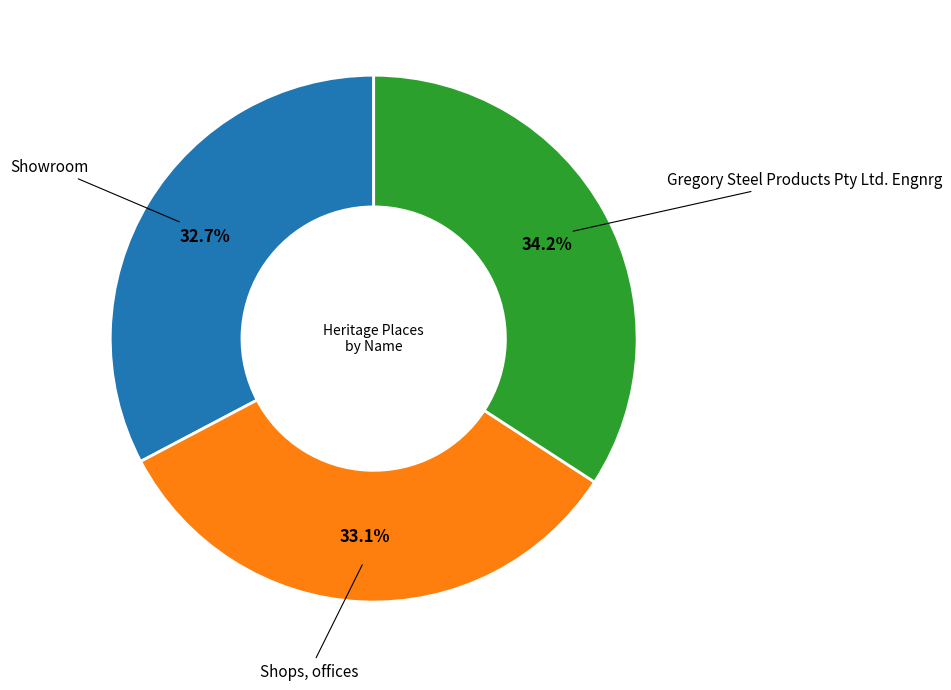

Count the number of slices in the pie.

3